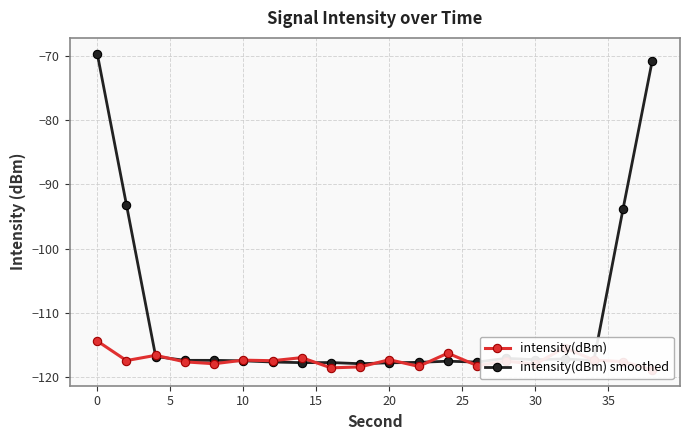

True or false: intensity(dBm) and intensity(dBm) smoothed cross at least once.

True